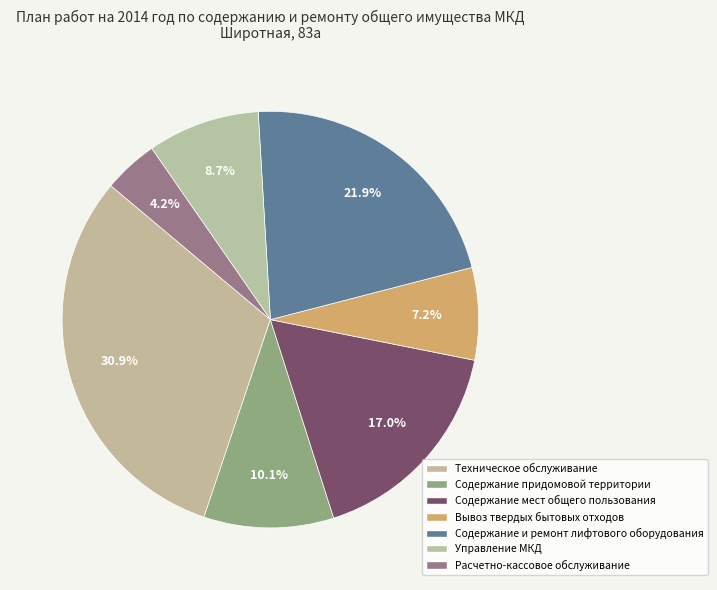

Is there a majority slice in this chart?

No